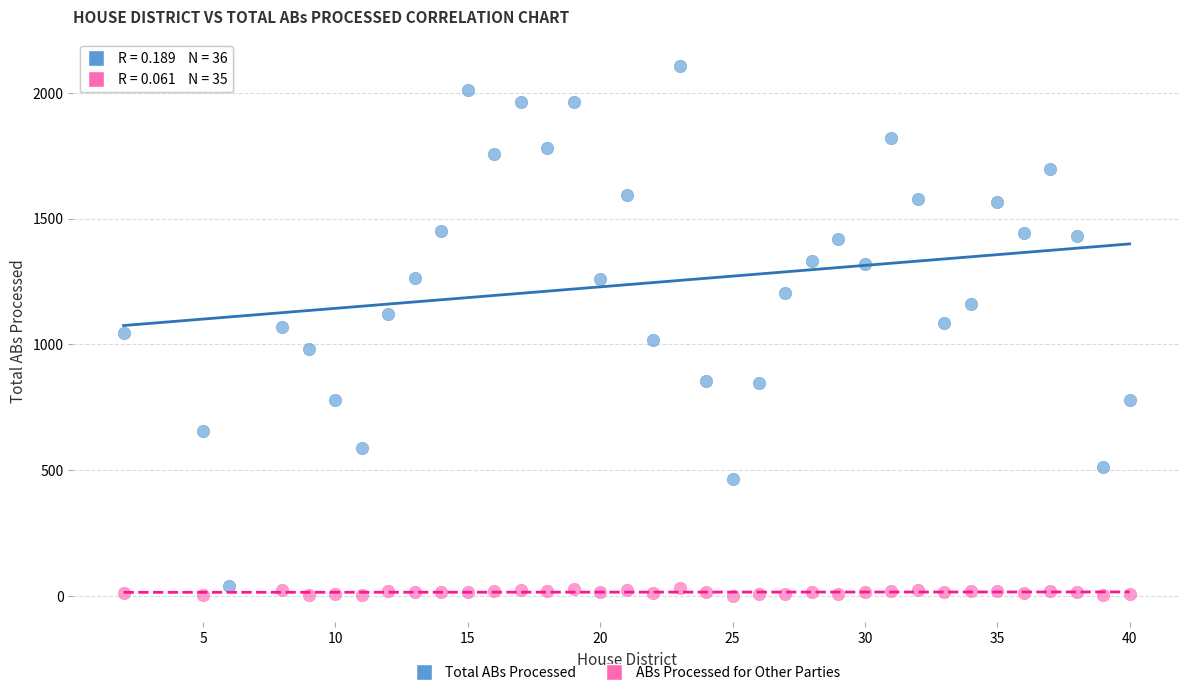

Which series has the largest Y range (max minus min)?

Total ABs Processed